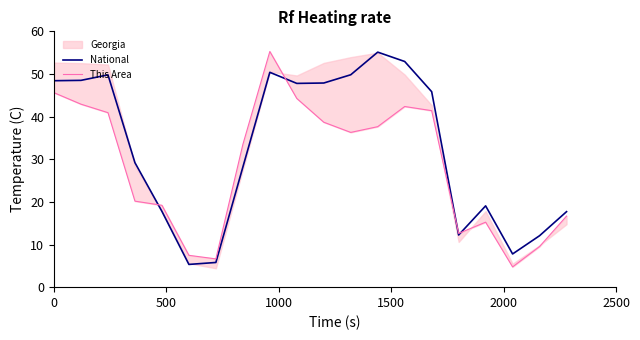

True or false: National and This Area cross at least once.

True